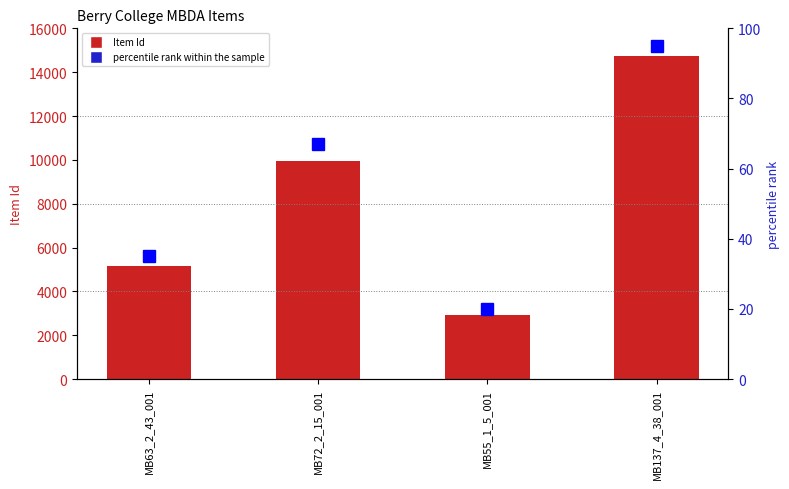

Between MB55_1_5_001 and MB72_2_15_001, which is larger?

MB72_2_15_001